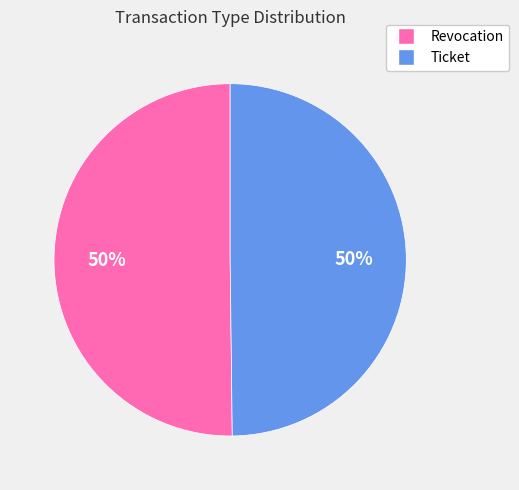

Is the sum of Ticket and Revocation greater than half?

Yes